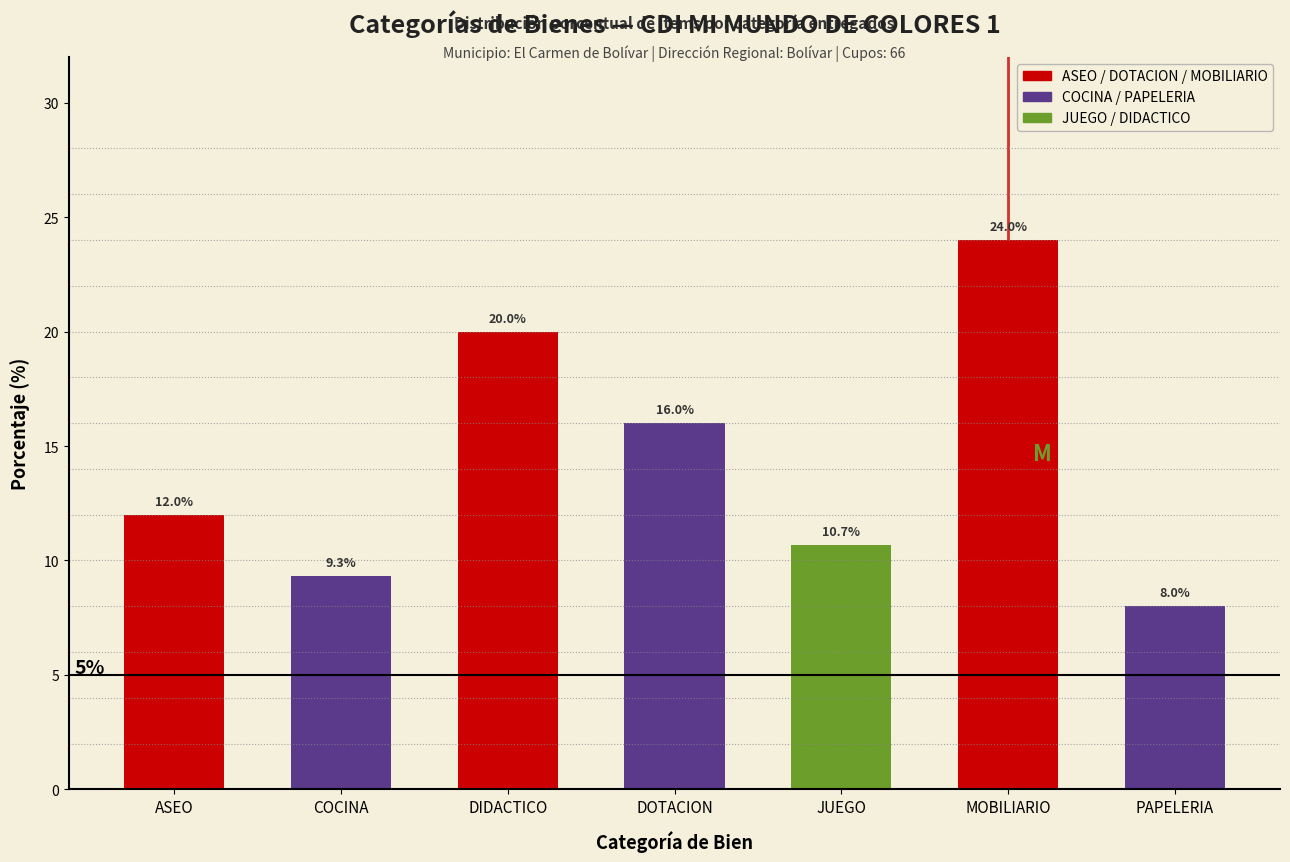

Reading left to right, list all the values displayed in this chart.

ASEO=12.0	COCINA=9.3	DIDACTICO=20.0	DOTACION=16.0	JUEGO=10.7	MOBILIARIO=24.0	PAPELERIA=8.0